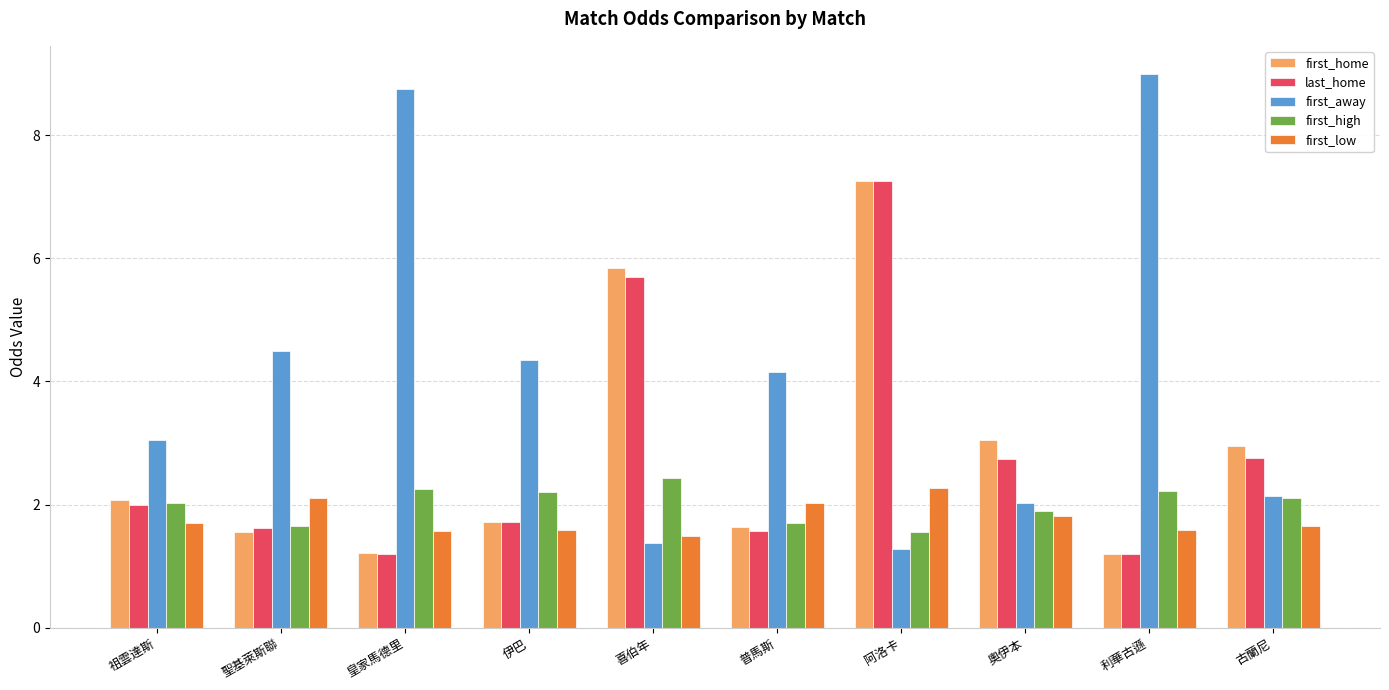

What is the total value across all series at 伊巴?

11.6